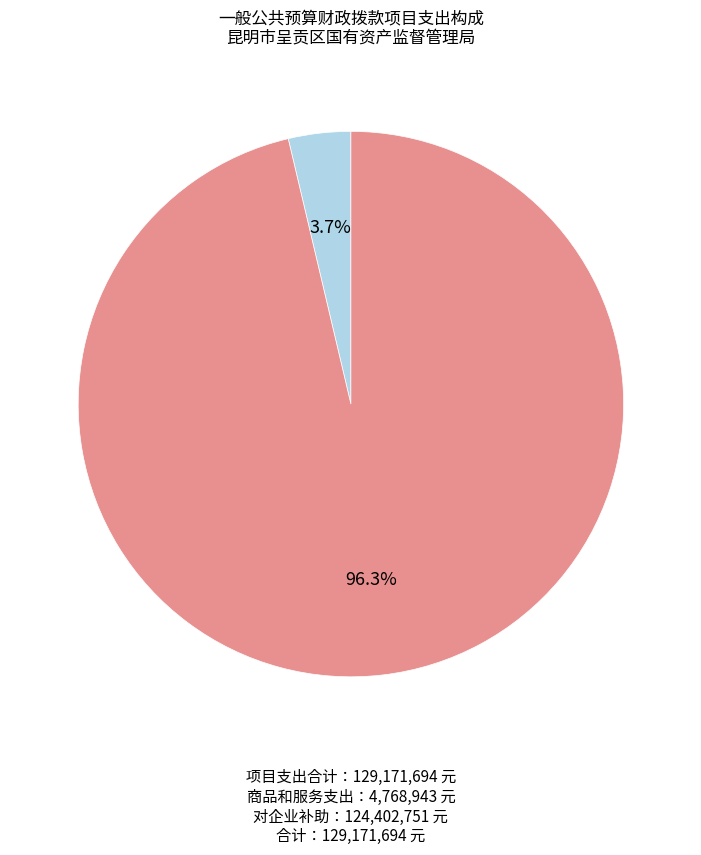

Does any single category account for the majority?

Yes